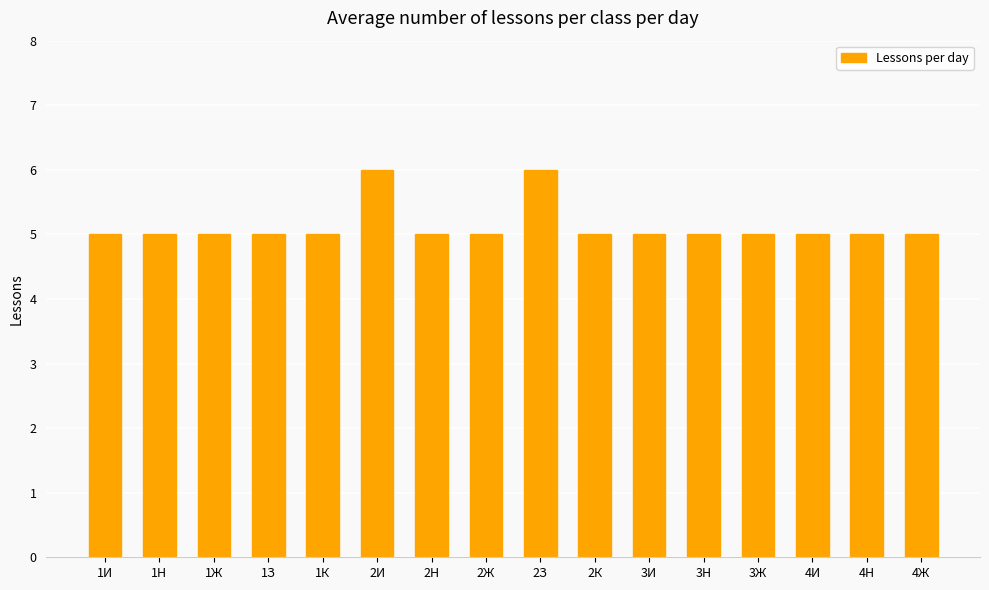

True or false: the data shows 8 at 1Ж.

False